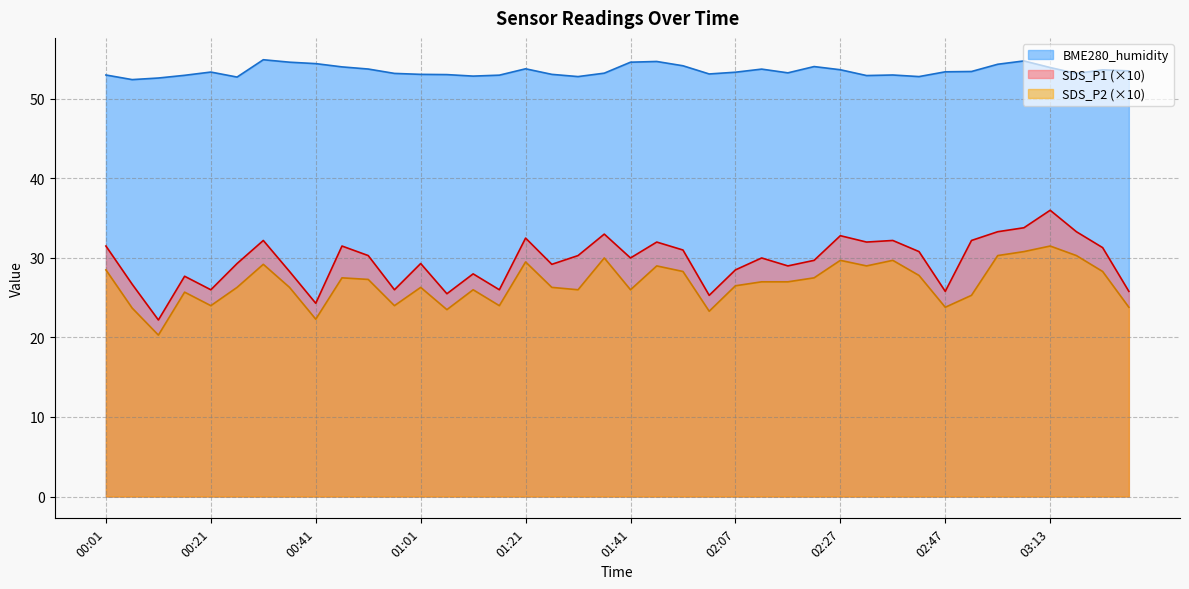

Which series has the largest total across all categories?

BME280_humidity